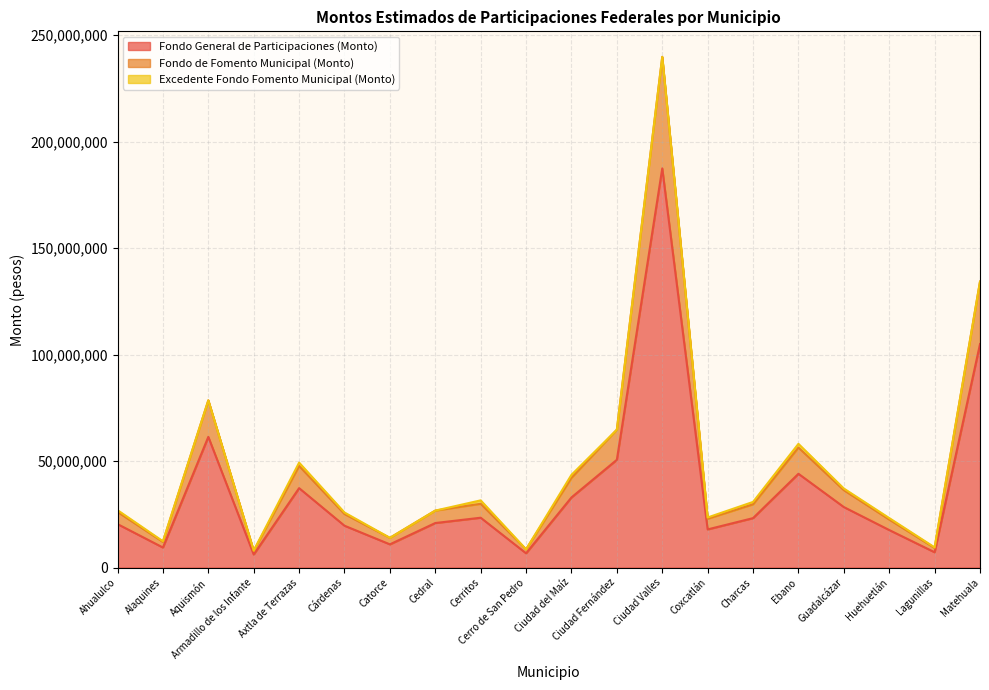

How many lines are shown in the chart?

3